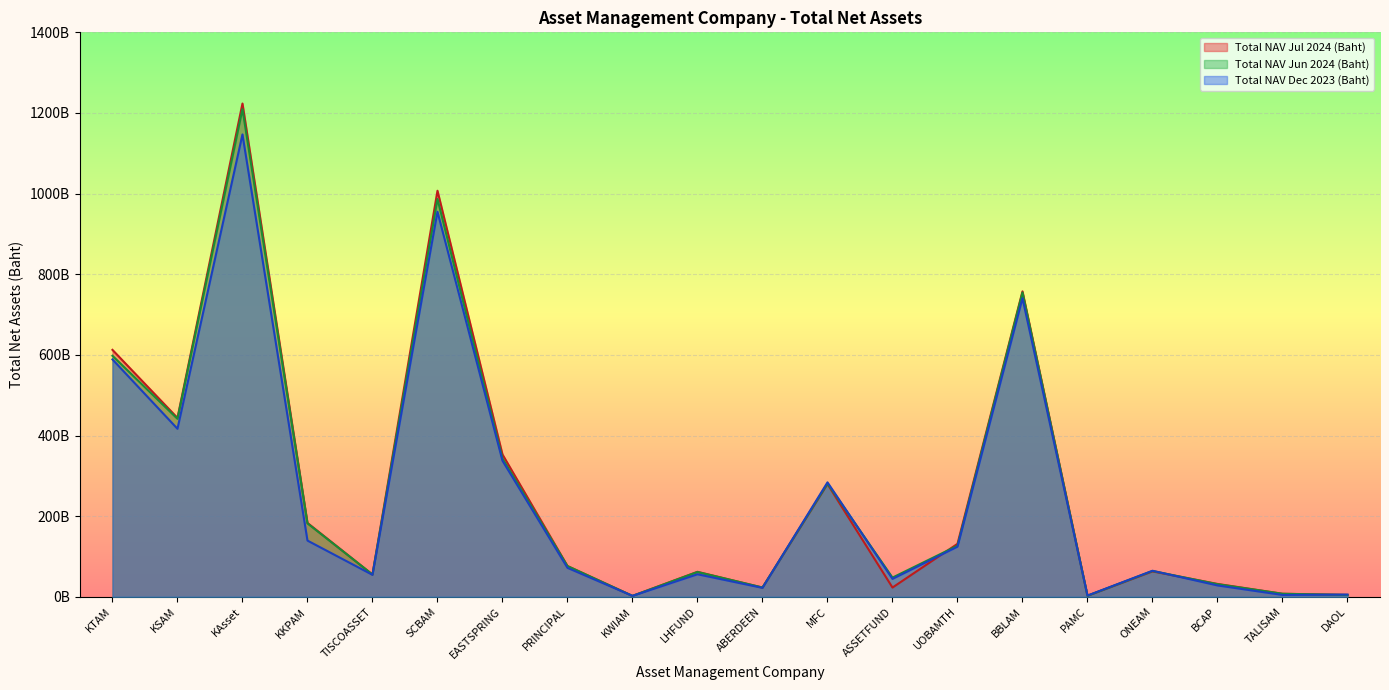

Rank the series at KKPAM from lowest to highest value.

Total NAV Dec 2023 (Baht), Total NAV Jun 2024 (Baht), Total NAV Jul 2024 (Baht)